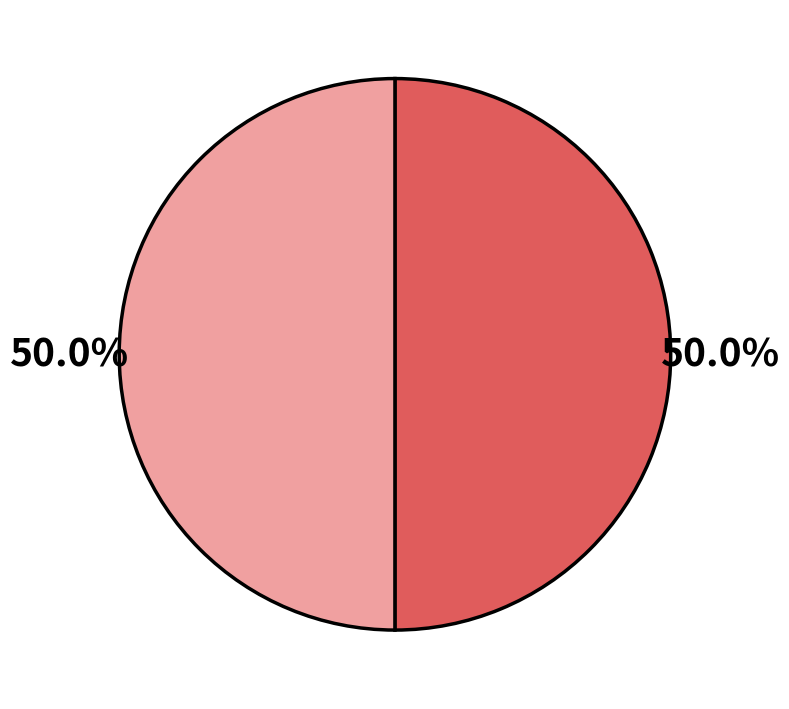

How many slices are in this pie chart?

2